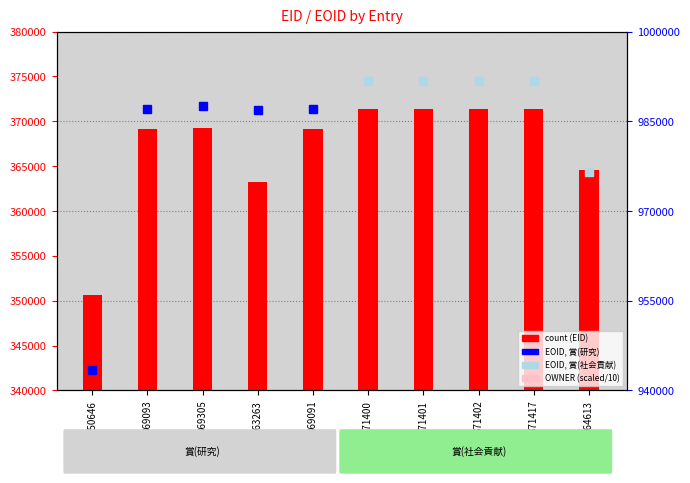

Where does the count (EID) series first go above 369305?

371400